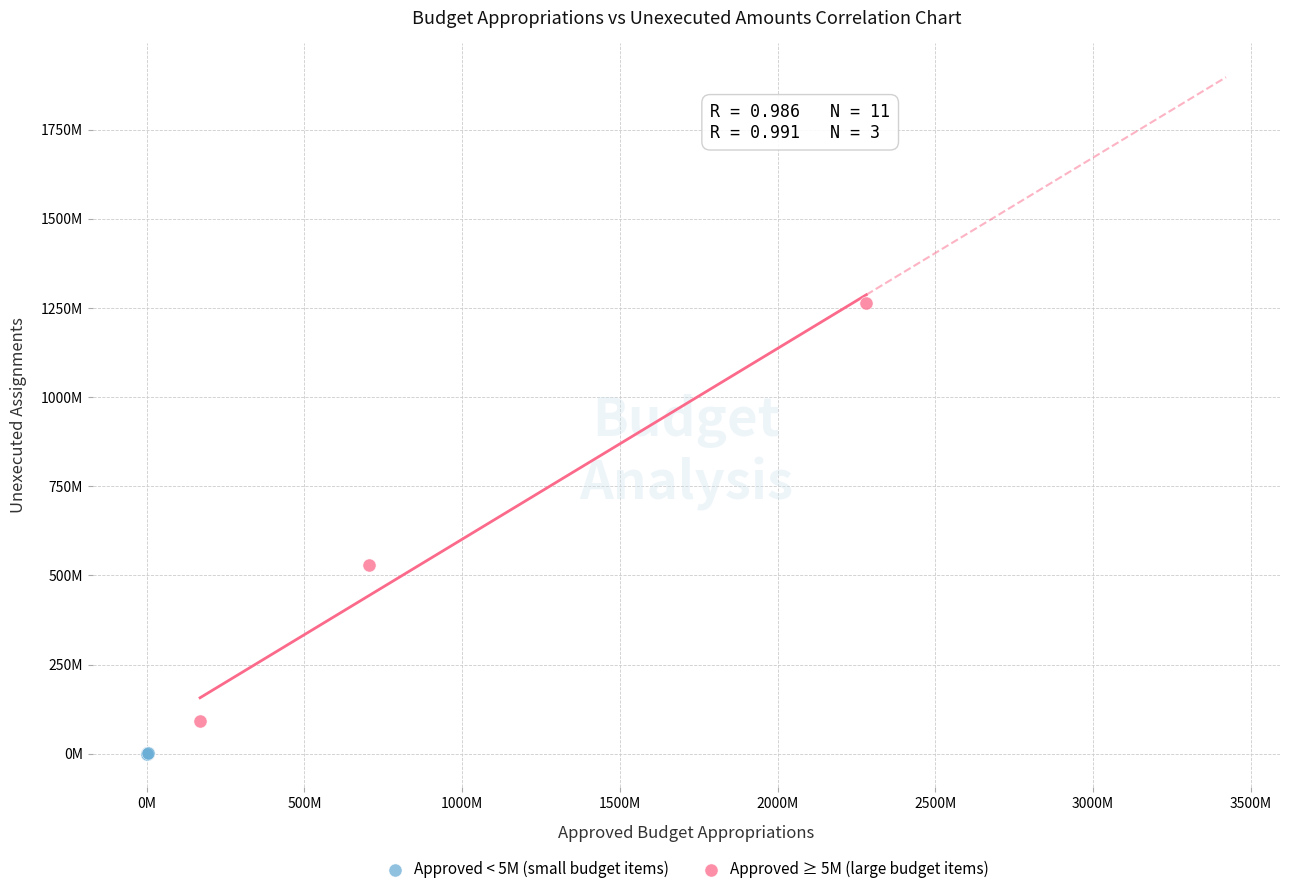

What are all the series names shown in the legend?

Approved < 5M (small budget items), Approved ≥ 5M (large budget items)